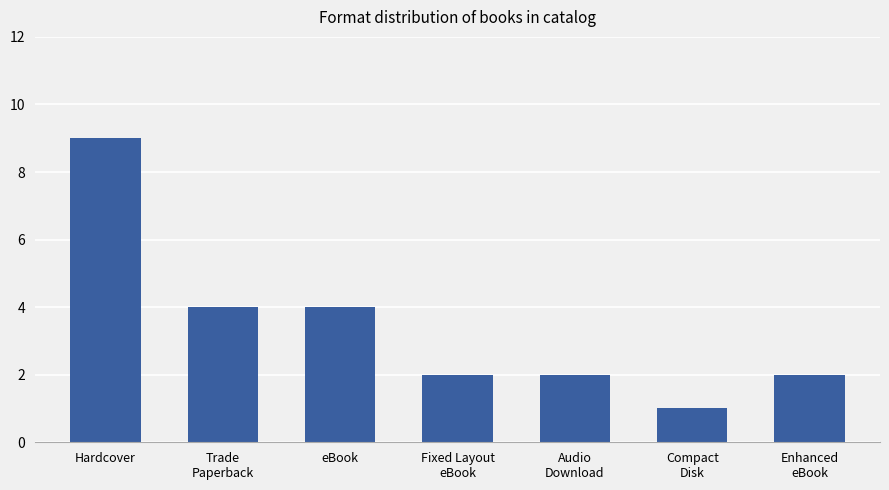

Which label corresponds to the largest value in the chart?

Hardcover